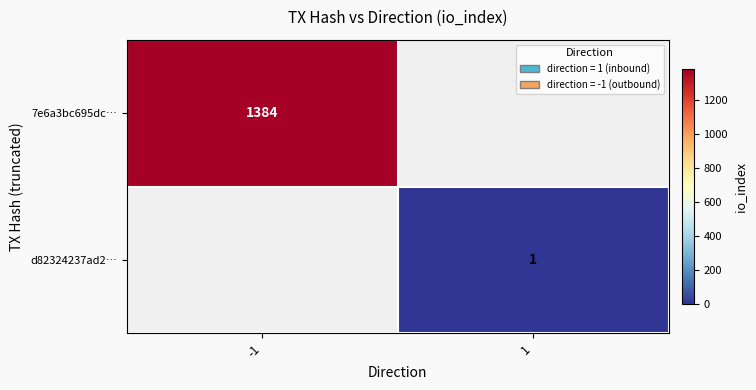

What is the maximum value shown in the chart?

1384.0